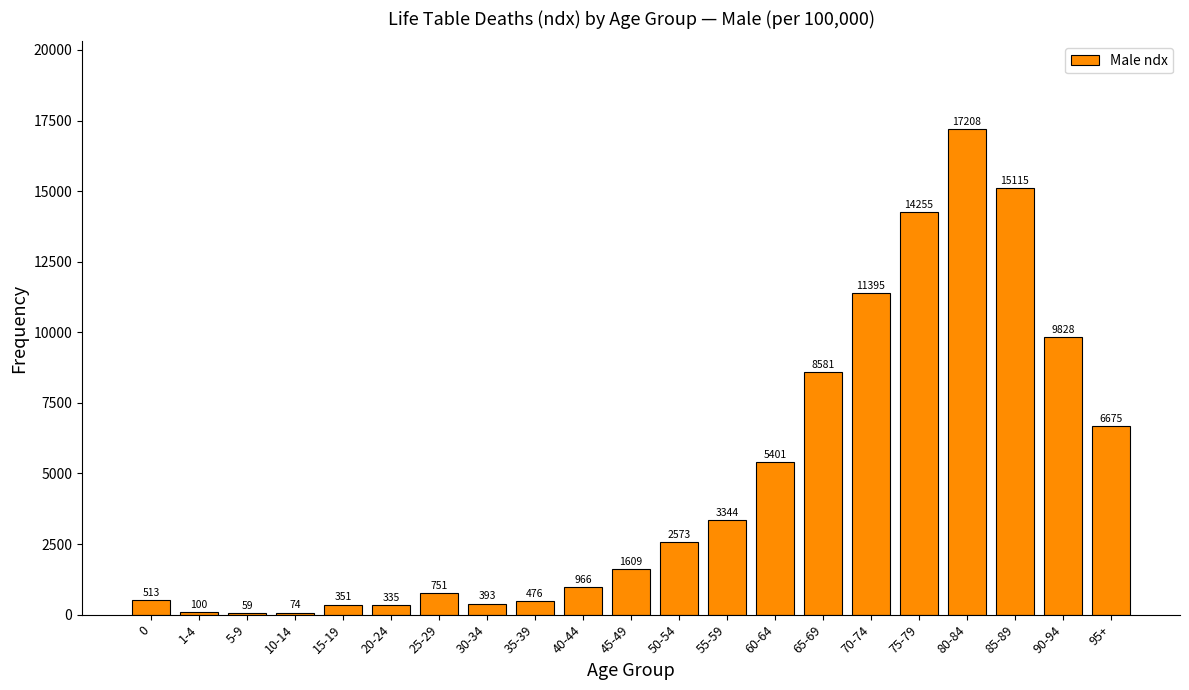

Reading left to right, transcribe all the data shown in this chart.

0=513	1-4=100	5-9=59	10-14=74	15-19=351	20-24=335	25-29=751	30-34=393	35-39=476	40-44=966	45-49=1609	50-54=2573	55-59=3344	60-64=5401	65-69=8581	70-74=11395	75-79=14255	80-84=17208	85-89=15115	90-94=9828	95+=6675